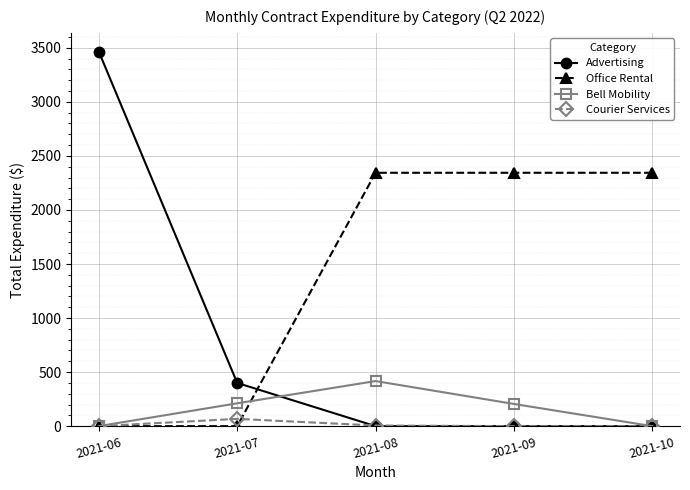

List the series in order of their peak value, lowest first.

Courier Services, Bell Mobility, Office Rental, Advertising